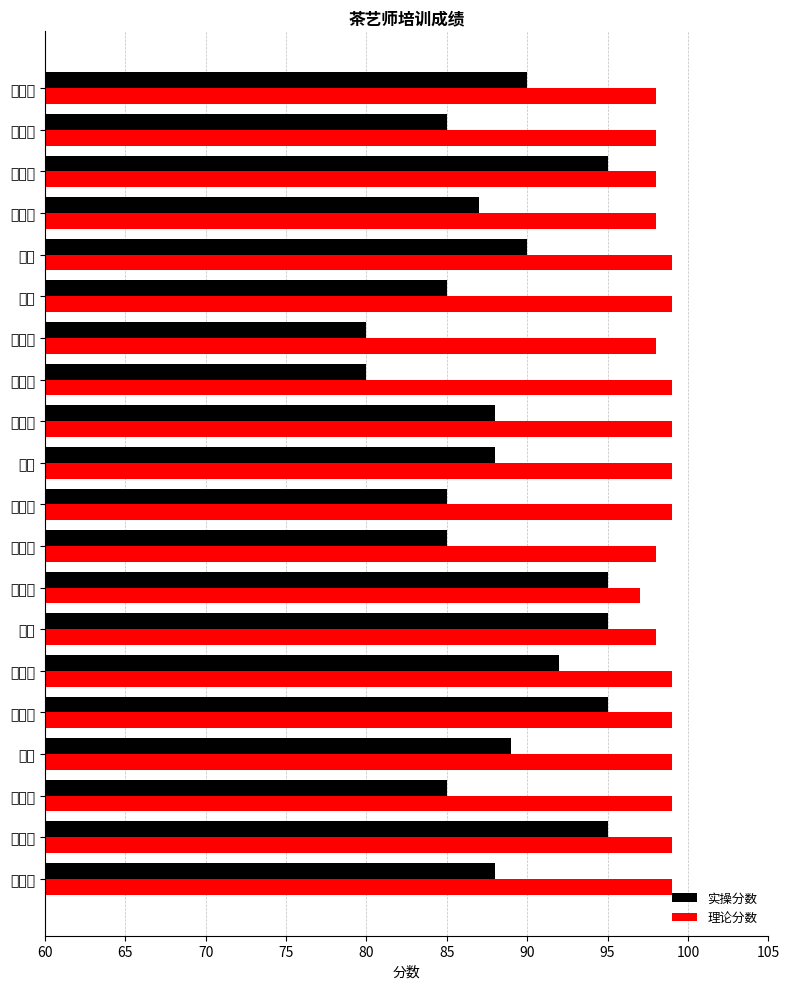

List the series in order of their overall mean, highest first.

理论分数, 实操分数